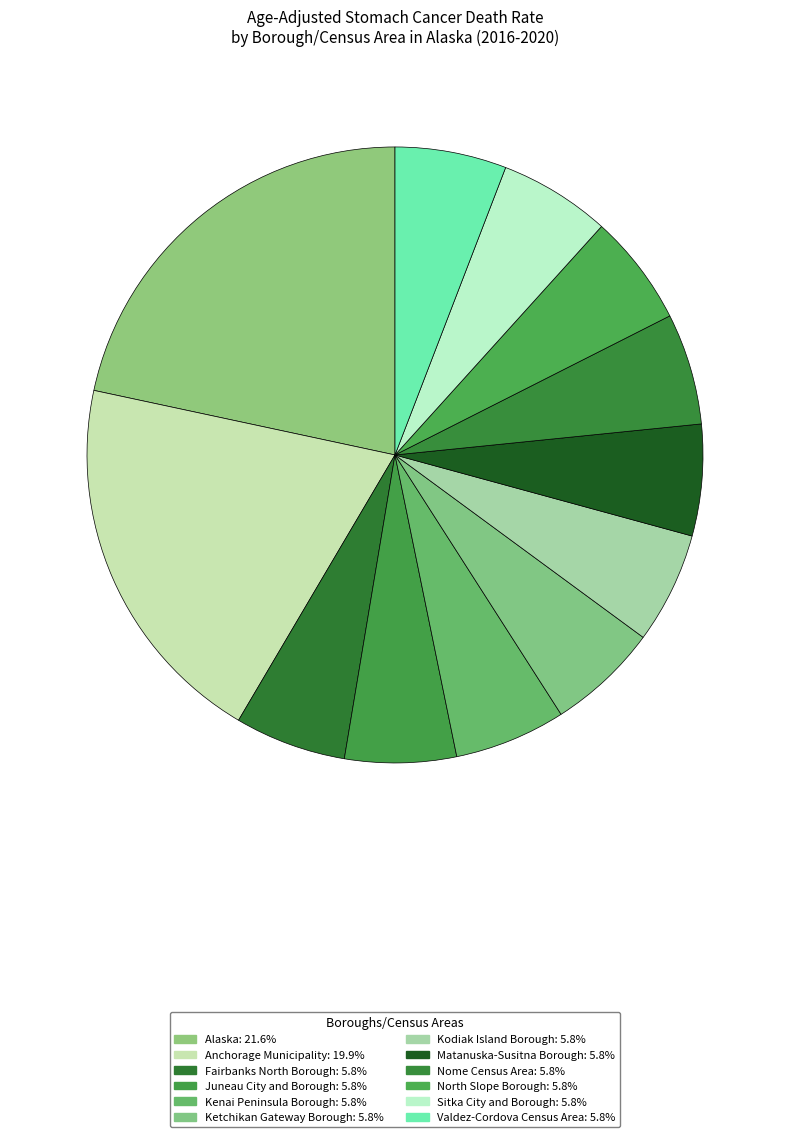

Rank the categories by value from highest to lowest.

Alaska, Anchorage Municipality, Fairbanks North Borough, Juneau City and Borough, Kenai Peninsula Borough, Ketchikan Gateway Borough, Kodiak Island Borough, Matanuska-Susitna Borough, Nome Census Area, North Slope Borough, Sitka City and Borough, Valdez-Cordova Census Area